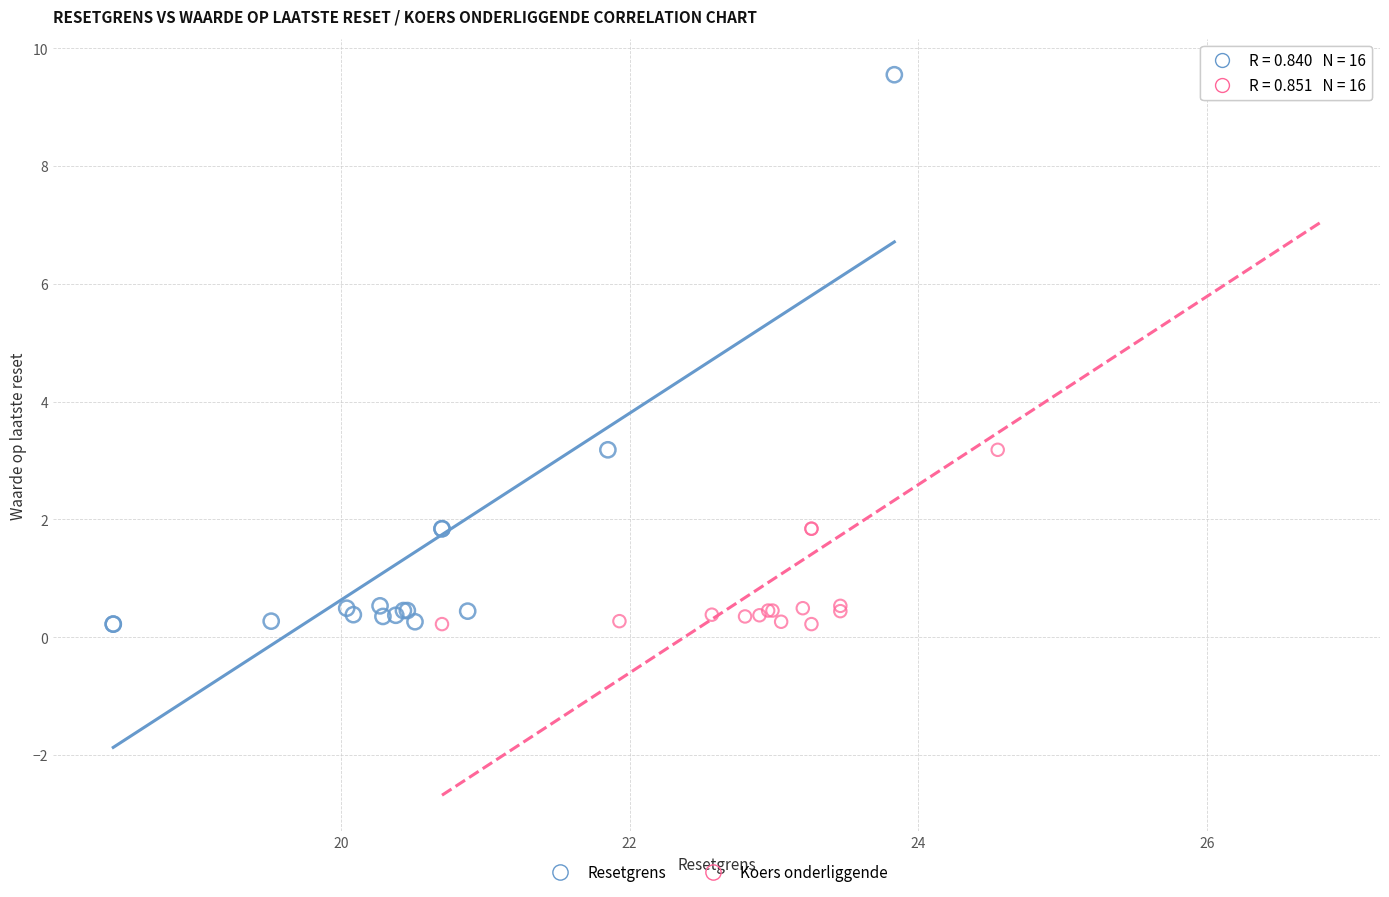

What are all the series names shown in the legend?

Resetgrens, Koers onderliggende